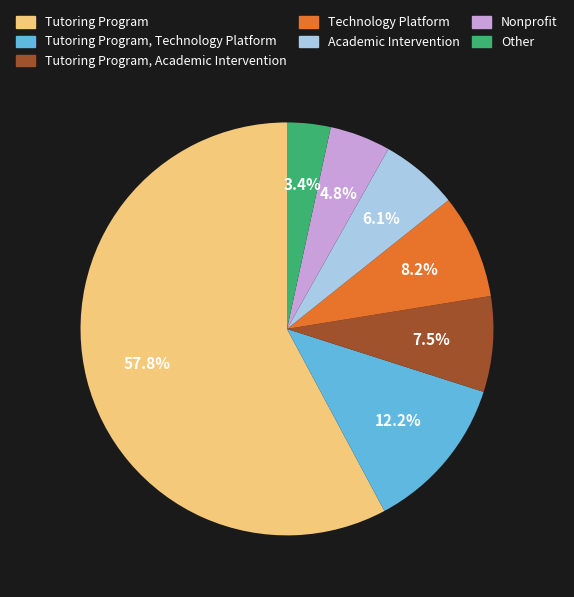

How many segments does this pie chart have?

7